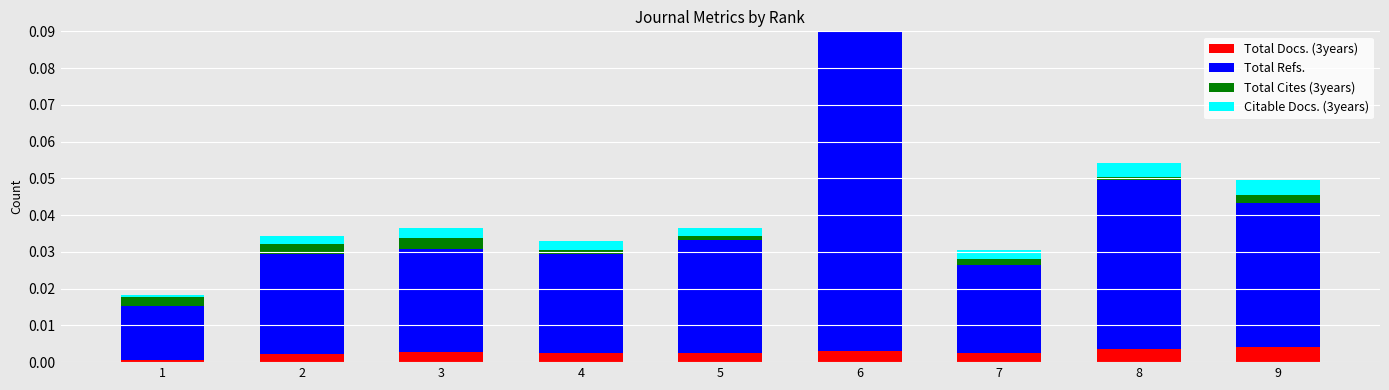

At which category is the sum across all series the highest?

6